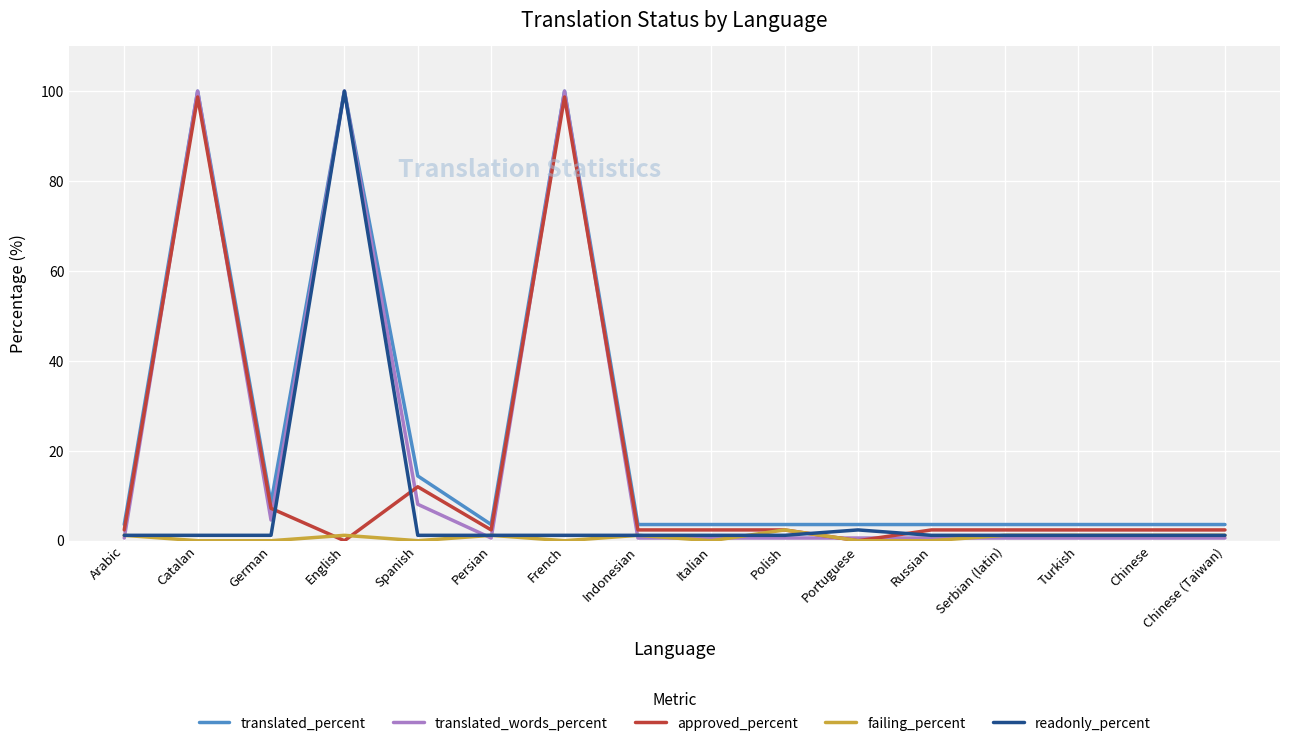

Which series changed the most between Catalan and Indonesian?

translated_words_percent